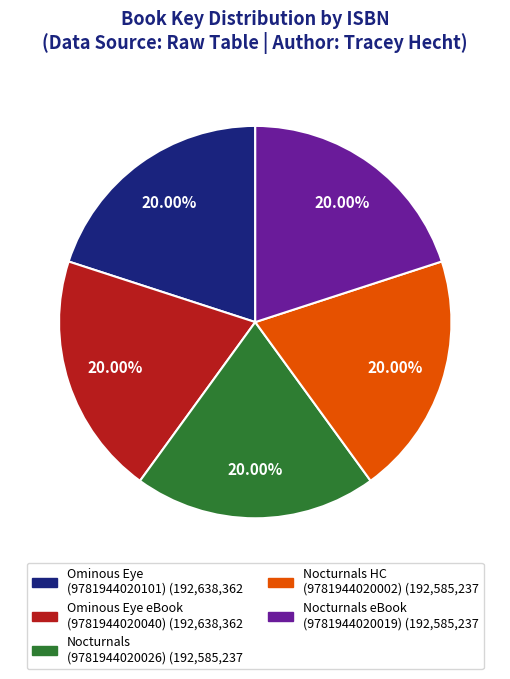

Is there a majority slice in this chart?

No